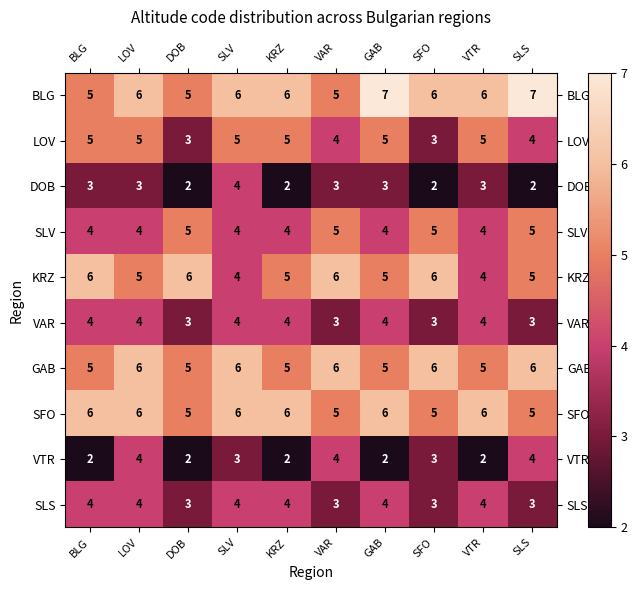

What is the maximum value shown in the chart?

7